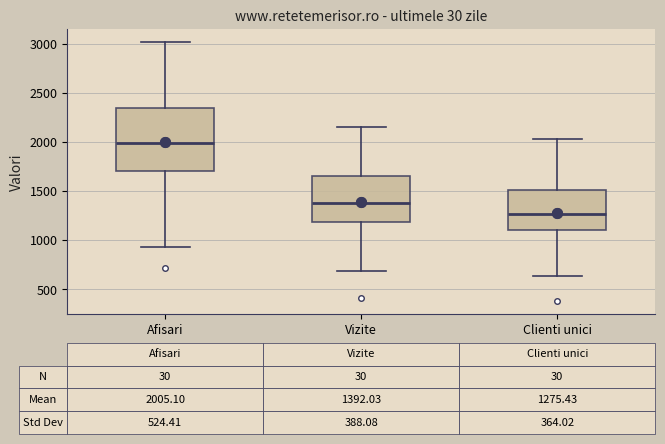

Comparing the boxes themselves (not the whiskers), which one is the tallest?

Afisari